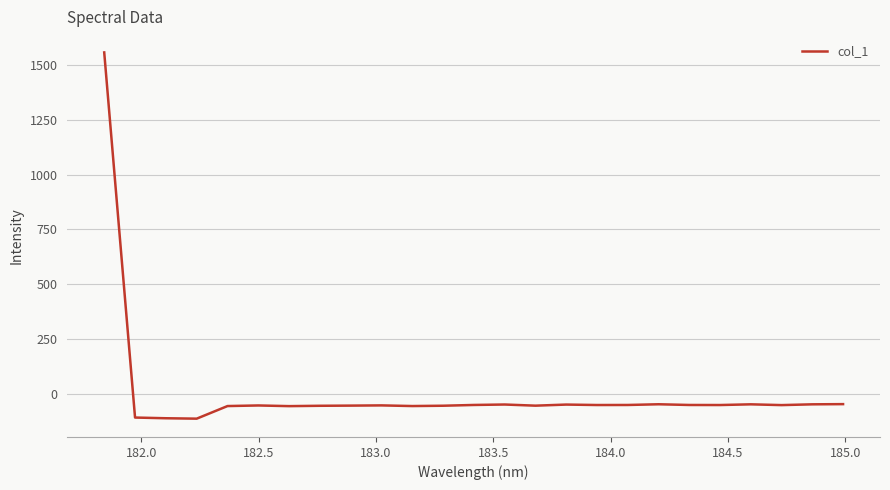

What is the difference between the maximum and minimum values?

1673.9